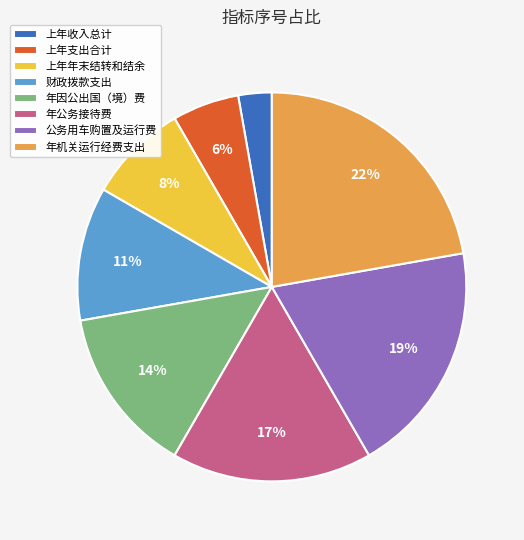

Which has a higher value, 上年年末结转和结余 or 公务用车购置及运行费?

公务用车购置及运行费